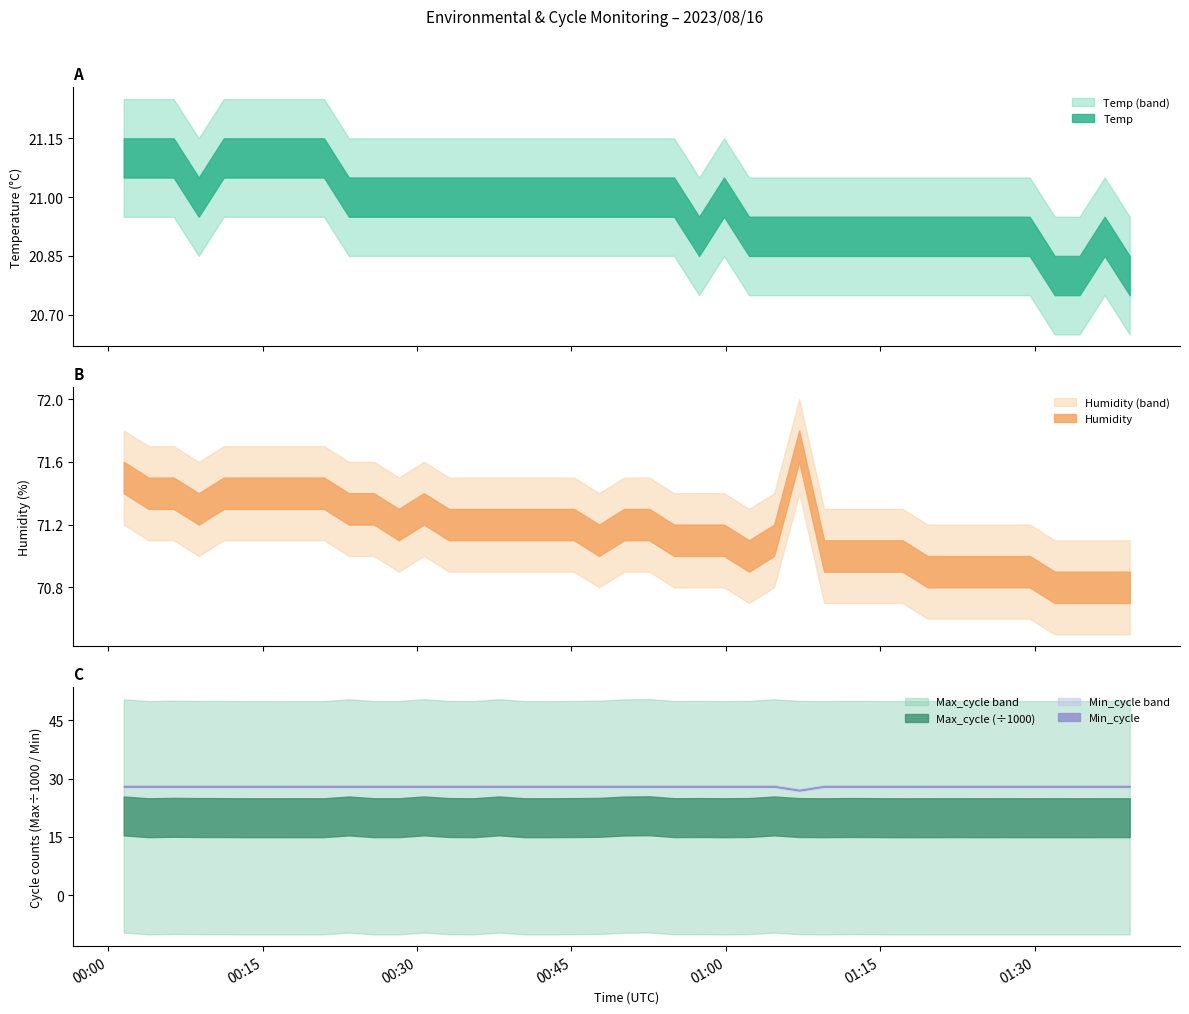

Reading left to right, extract all data points from this chart.

Temp: 0=21.1	1=21.1	2=21.1	3=21.0	4=21.1	5=21.1	6=21.1	7=21.1	8=21.1	9=21.0	10=21.0	11=21.0	12=21.0	13=21.0	14=21.0	15=21.0	16=21.0	17=21.0	18=21.0	19=21.0	20=21.0	21=21.0	22=21.0	23=20.9	24=21.0	25=20.9	26=20.9	27=20.9	28=20.9	29=20.9	30=20.9	31=20.9	32=20.9	33=20.9	34=20.9	35=20.9	36=20.8	37=20.8	38=20.9	39=20.8
Humidity: 0=71.5	1=71.4	2=71.4	3=71.3	4=71.4	5=71.4	6=71.4	7=71.4	8=71.4	9=71.3	10=71.3	11=71.2	12=71.3	13=71.2	14=71.2	15=71.2	16=71.2	17=71.2	18=71.2	19=71.1	20=71.2	21=71.2	22=71.1	23=71.1	24=71.1	25=71.0	26=71.1	27=71.7	28=71.0	29=71.0	30=71.0	31=70.9	32=70.9	33=70.9	34=70.9	35=70.9	36=70.8	37=70.8	38=70.8	39=70.8
Min_cycle: 0=28.0	1=28.0	2=28.0	3=28.0	4=28.0	5=28.0	6=28.0	7=28.0	8=28.0	9=28.0	10=28.0	11=28.0	12=28.0	13=28.0	14=28.0	15=28.0	16=28.0	17=28.0	18=28.0	19=28.0	20=28.0	21=28.0	22=28.0	23=28.0	24=28.0	25=28.0	26=28.0	27=27.0	28=28.0	29=28.0	30=28.0	31=28.0	32=28.0	33=28.0	34=28.0	35=28.0	36=28.0	37=28.0	38=28.0	39=28.0
Max_cycle: 0=20378.0	1=19920.0	2=20018.0	3=19962.0	4=19948.0	5=19920.0	6=19919.0	7=19924.0	8=19920.0	9=20375.0	10=19926.0	11=19927.0	12=20387.0	13=19964.0	14=19923.0	15=20389.0	16=19927.0	17=19920.0	18=19954.0	19=20013.0	20=20355.0	21=20423.0	22=19935.0	23=19962.0	24=19923.0	25=19968.0	26=20379.0	27=19960.0	28=19924.0	29=19972.0	30=19912.0	31=19920.0	32=19931.0	33=19921.0	34=19927.0	35=19920.0	36=19926.0	37=19920.0	38=19929.0	39=19927.0